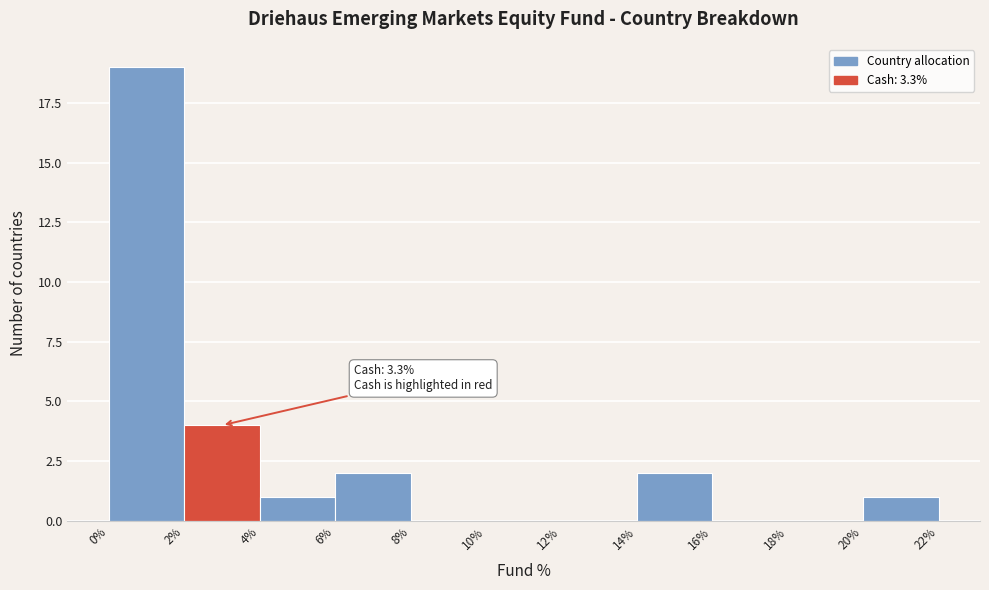

Over which range of the x-axis is the bar tallest?

0% to 2%